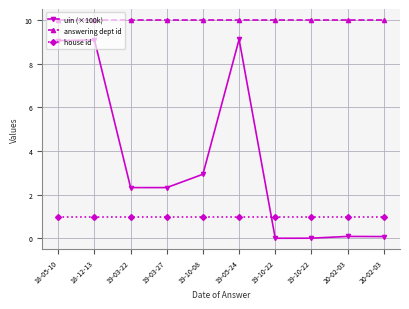

How many series are shown in this chart?

3